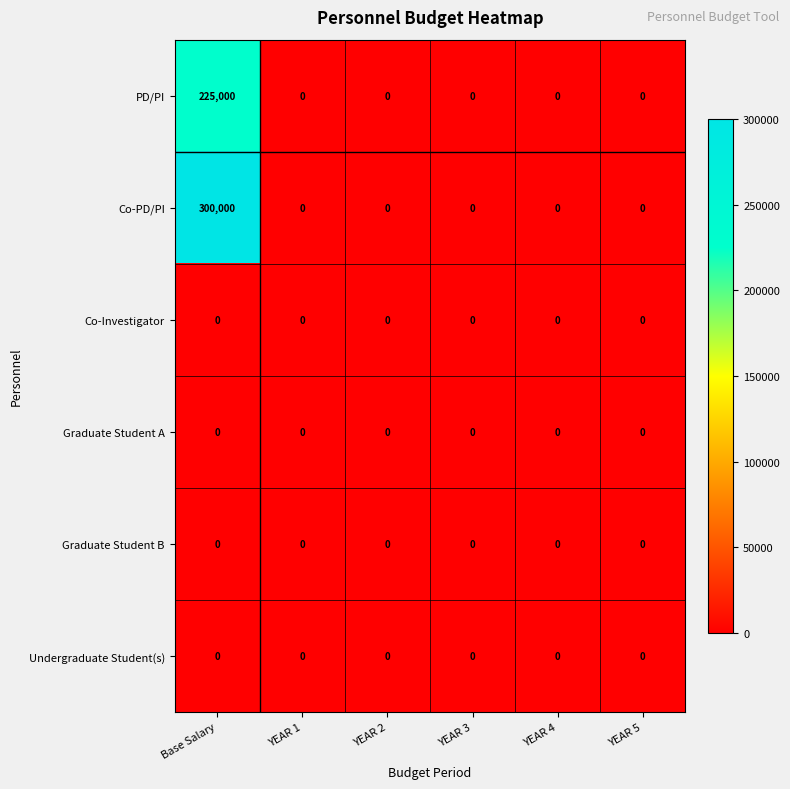

At which category is the sum across all series the highest?

Base Salary